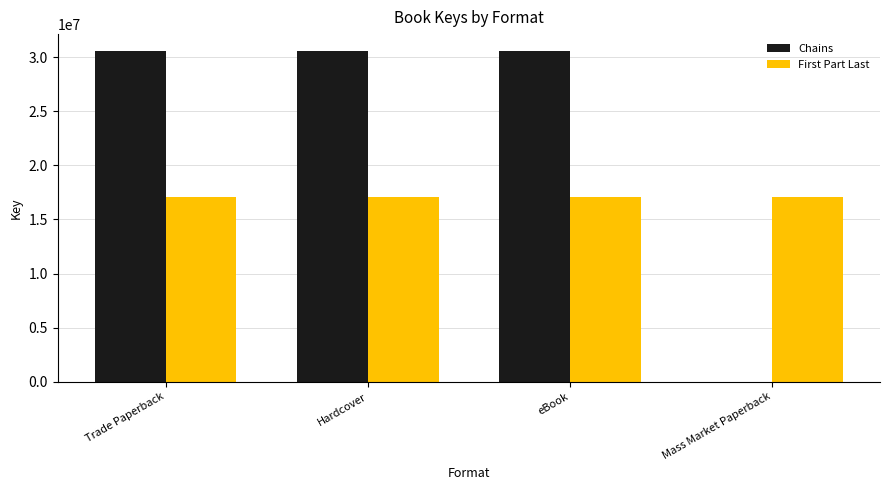

The First Part Last series shows 17032280 at Mass Market Paperback. True or false?

True